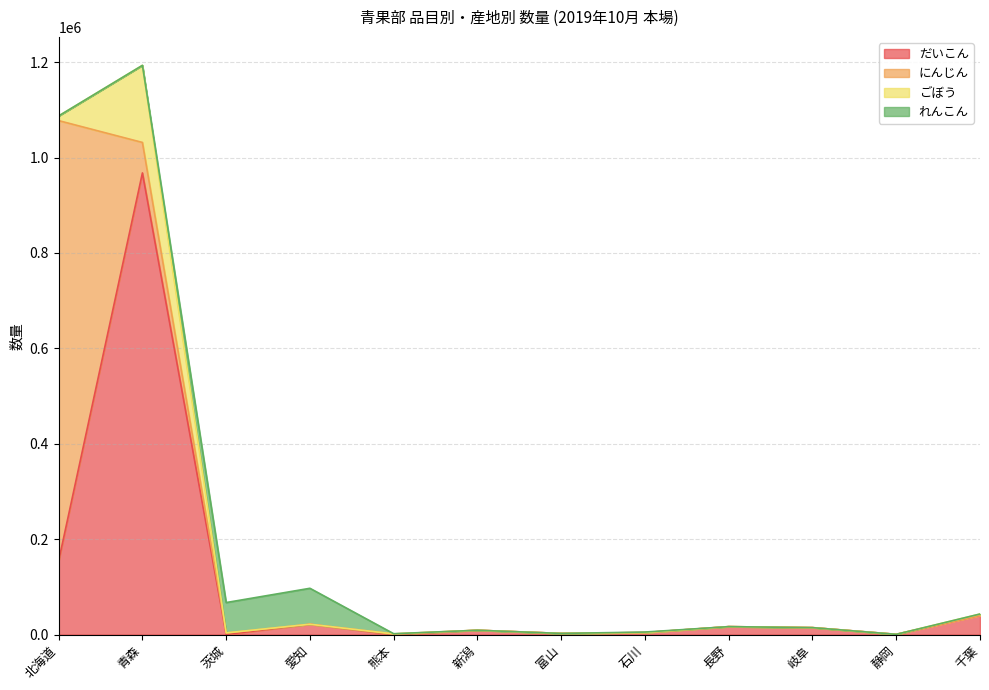

What is the difference between the maximum and minimum values in the だいこん series?

967616